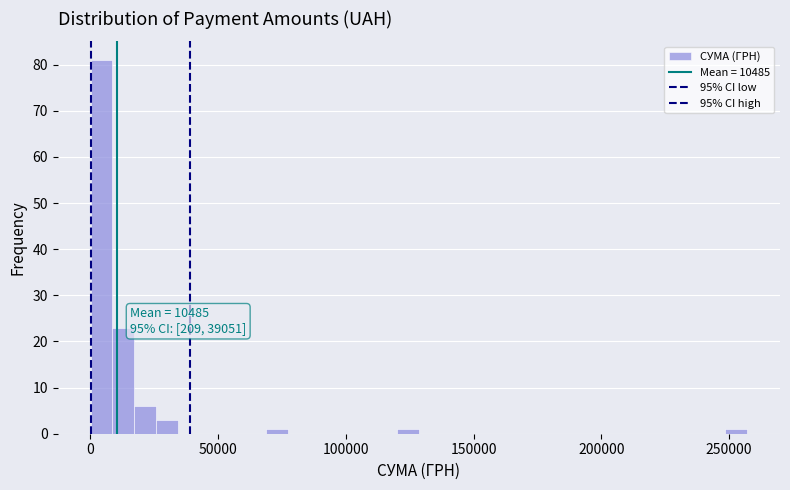

Around what value on the x-axis is the tallest bar? Give the approximate position of its centre, as read against the axis.

5000